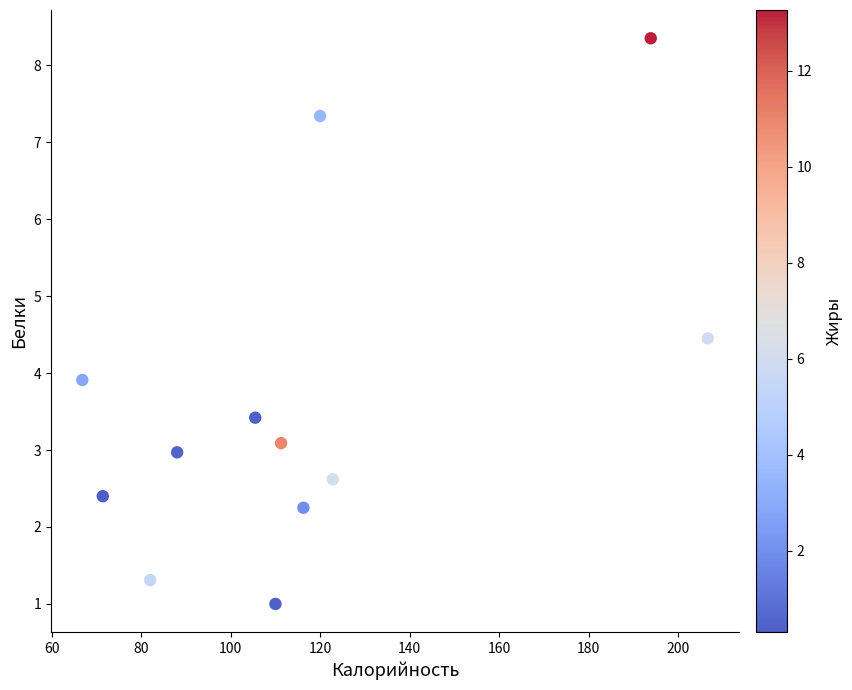

What is the average X value?

116.2